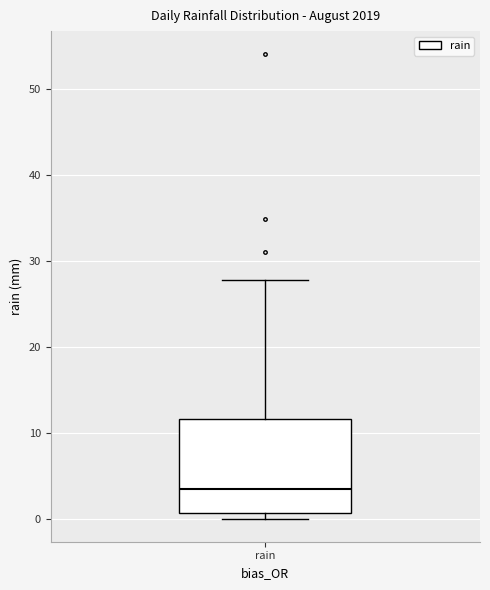

Read this box plot against the y-axis: the position of the median line, the range covered by the box, and the ends of both whiskers. The values are not printed on the chart, so give them approximately, as read against the axis.

median 3, box 1 to 12, whiskers 0 to 28